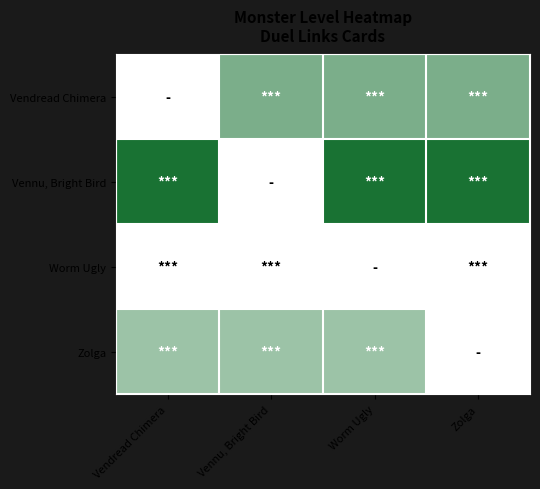

What is the total value across all series at Vendread Chimera?

1.4